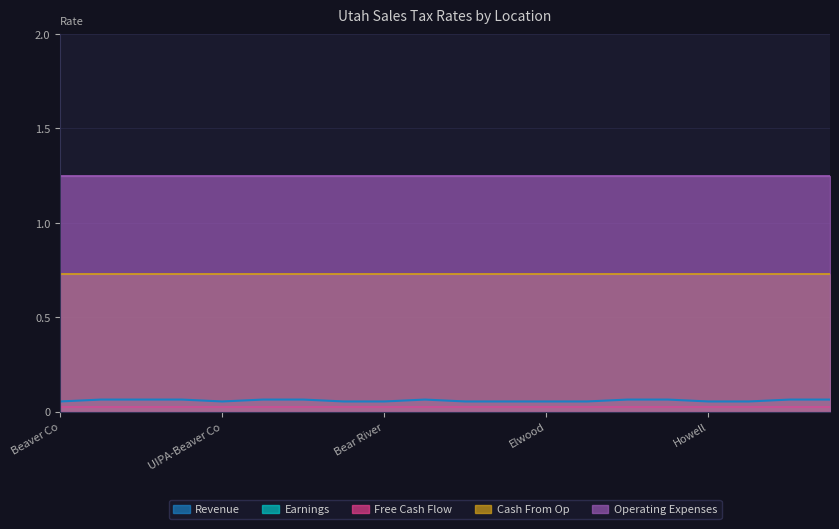

What is the spread (max minus min) of values at Beaver City?

1.2